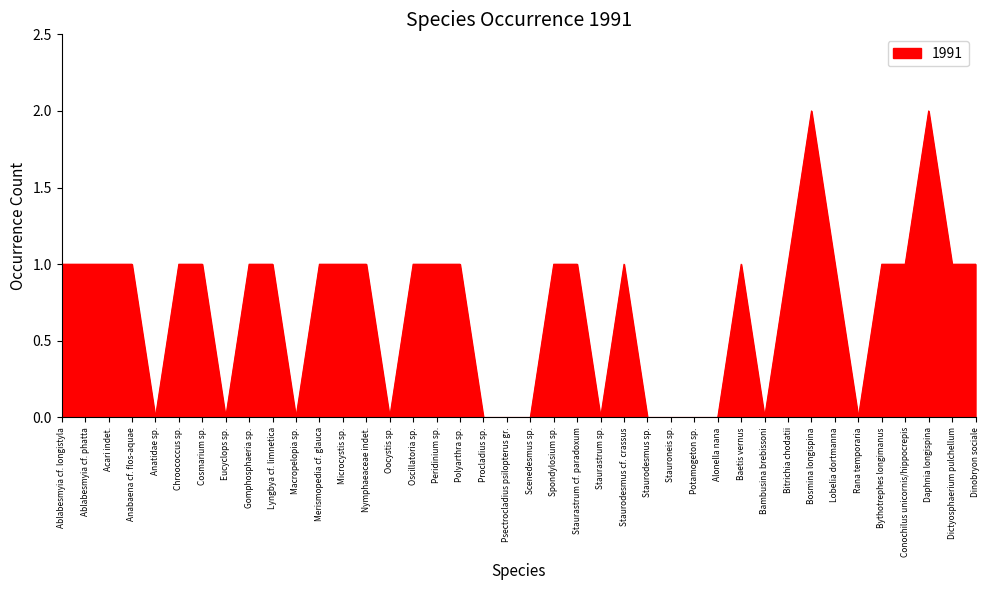

Reading left to right, transcribe all the data shown in this chart.

Ablabesmyia cf. longistyla=1	Ablabesmyia cf. phatta=1	Acari indet.=1	Anabaena cf. flos-aquae=1	Anatidae sp.=0	Chroococcus sp.=1	Cosmarium sp.=1	Eucyclops sp.=0	Gomphosphaeria sp.=1	Lyngbya cf. limnetica=1	Macropelopia sp.=0	Merismopedia cf. glauca=1	Microcystis sp.=1	Nymphaeaceae indet.=1	Oocystis sp.=0	Oscillatoria sp.=1	Peridinium sp.=1	Polyarthra sp.=1	Procladius sp.=0	Psectrocladius psilopterus gr.=0	Scenedesmus sp.=0	Spondylosium sp.=1	Staurastrum cf. paradoxum=1	Staurastrum sp.=0	Staurodesmus cf. crassus=1	Staurodesmus sp.=0	Stauroneis sp.=0	Potamogeton sp.=0	Alonella nana=0	Baetis vernus=1	Bambusina brebissoni=0	Bitrichia chodatii=1	Bosmina longispina=2	Lobelia dortmanna=1	Rana temporaria=0	Bythotrephes longimanus=1	Conochilus unicornis/hippocrepis=1	Daphnia longispina=2	Dictyosphaerium pulchellum=1	Dinobryon sociale=1